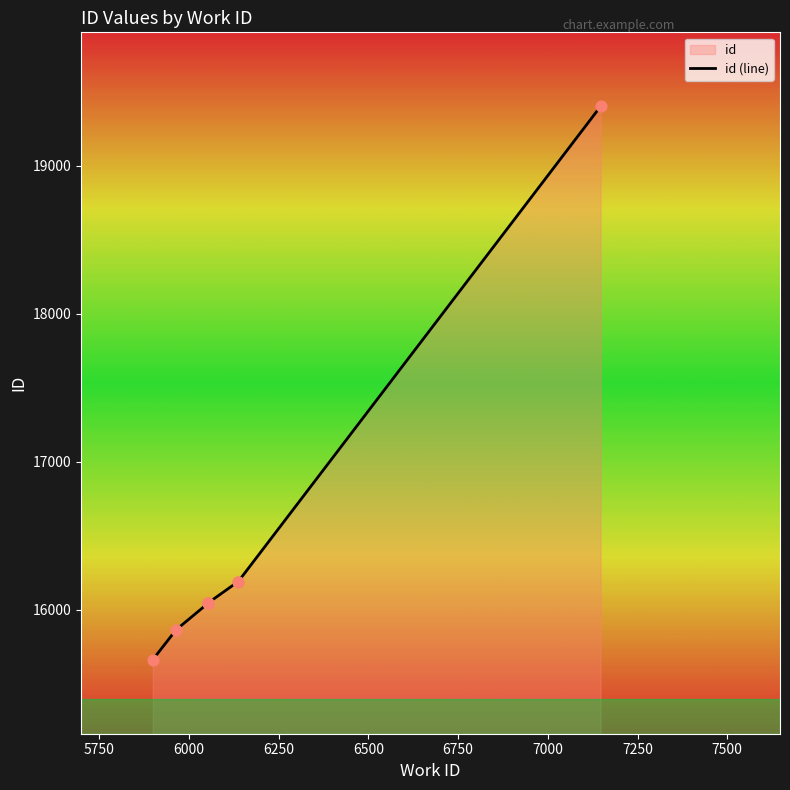

Which has a higher value, 6750 or 5750?

6750